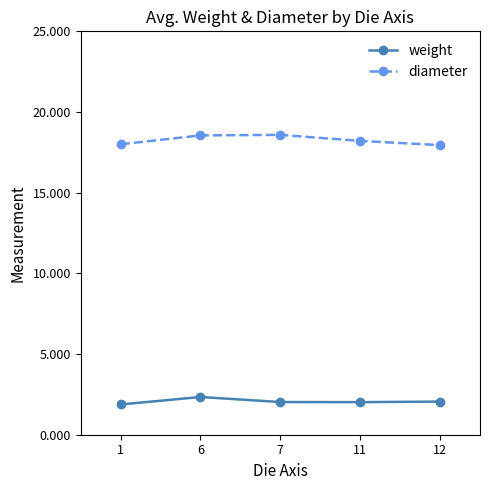

True or false: weight and diameter cross at least once.

False